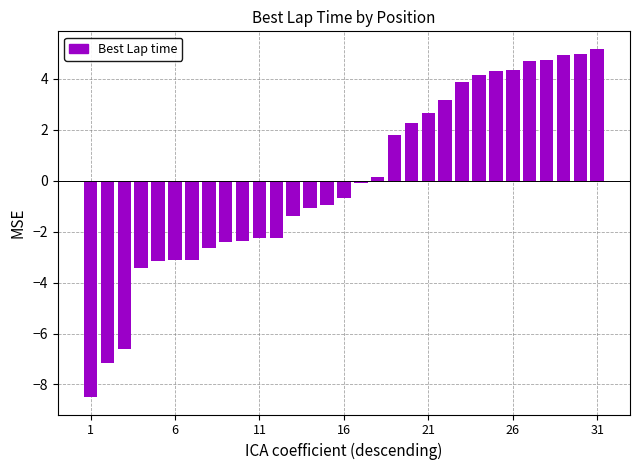

What is the value of the 20th bar from the left?

2.3